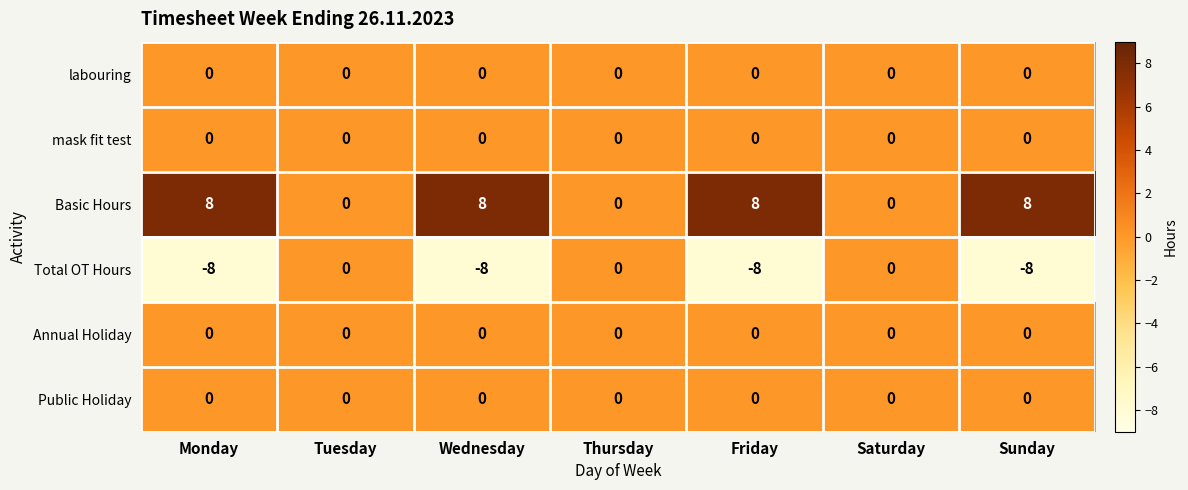

What is the highest value of the Basic Hours series?

8